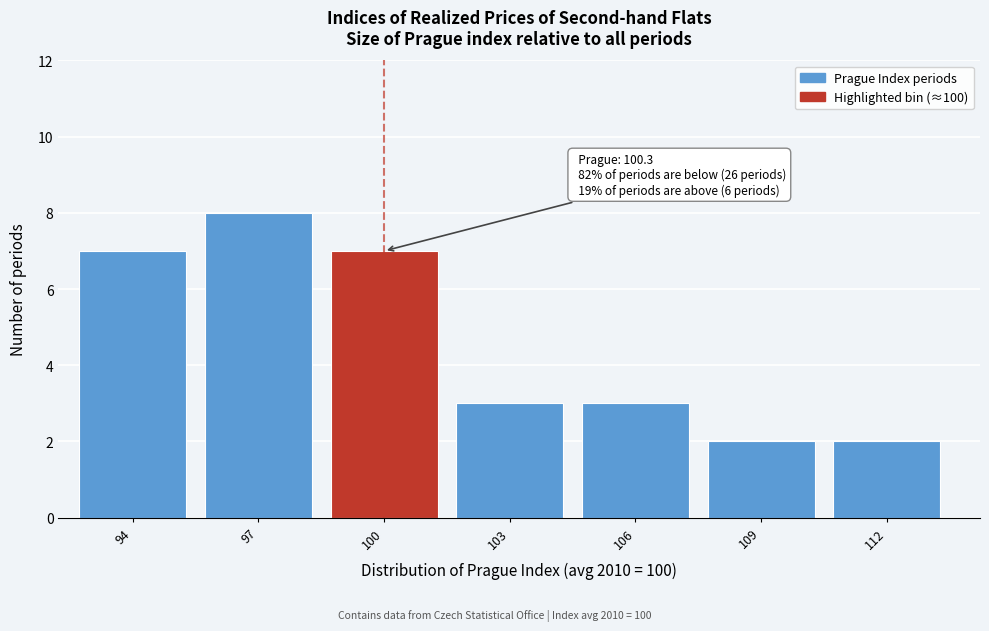

Reading right to left, extract all data points from this chart.

2	2	3	3	7	8	7